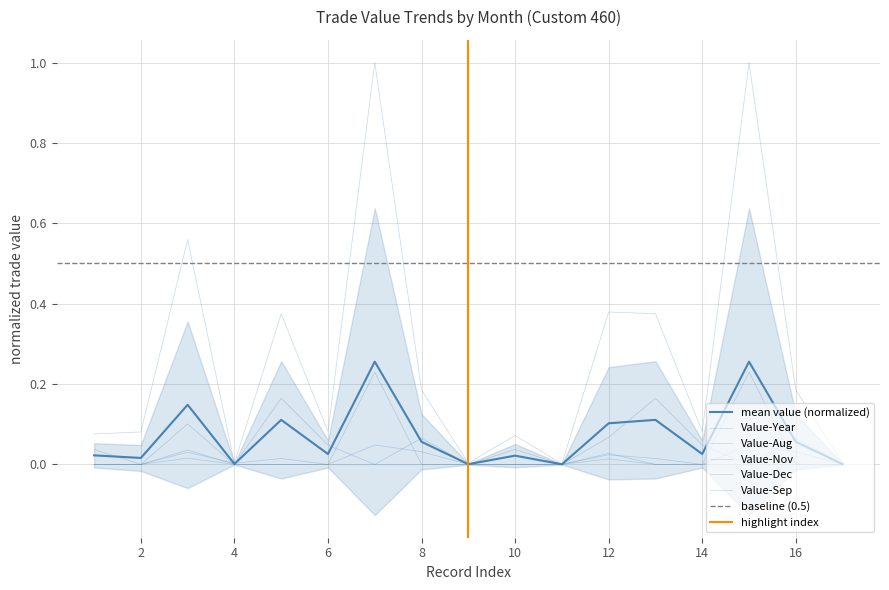

The Value-Nov series shows 0.0 at 12. True or false?

True